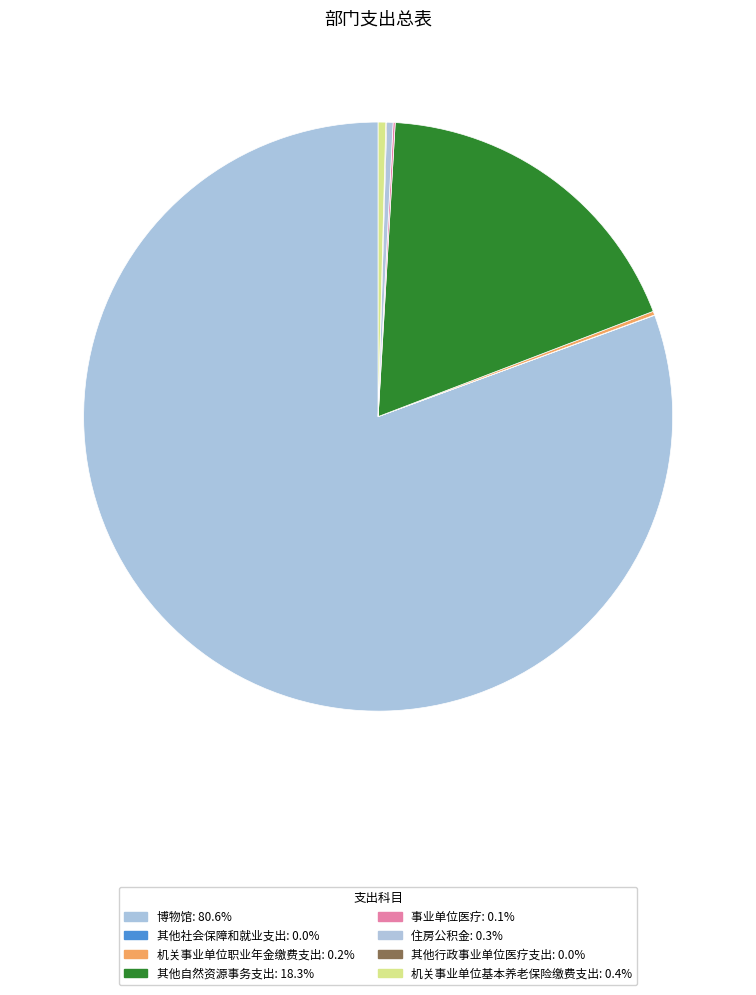

To the nearest percent, what is the average slice percentage?

13%